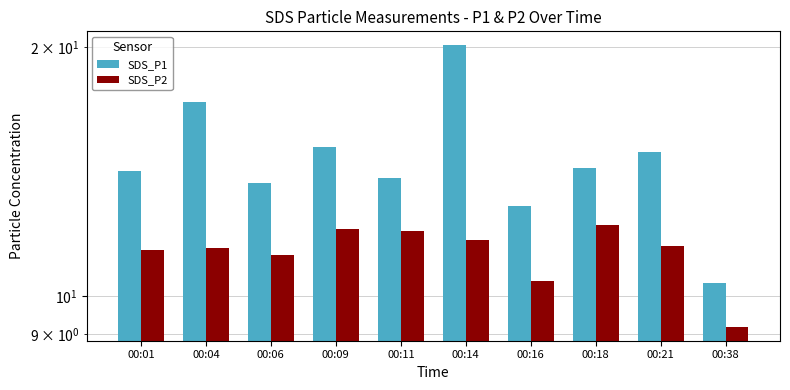

Reading right to left, transcribe all the data shown in this chart.

SDS_P1: 00:38=10.4	00:21=14.9	00:18=14.3	00:16=12.8	00:14=20.1	00:11=13.9	00:09=15.2	00:06=13.7	00:04=17.2	00:01=14.2
SDS_P2: 00:38=9.2	00:21=11.5	00:18=12.2	00:16=10.4	00:14=11.7	00:11=12.0	00:09=12.1	00:06=11.2	00:04=11.4	00:01=11.4